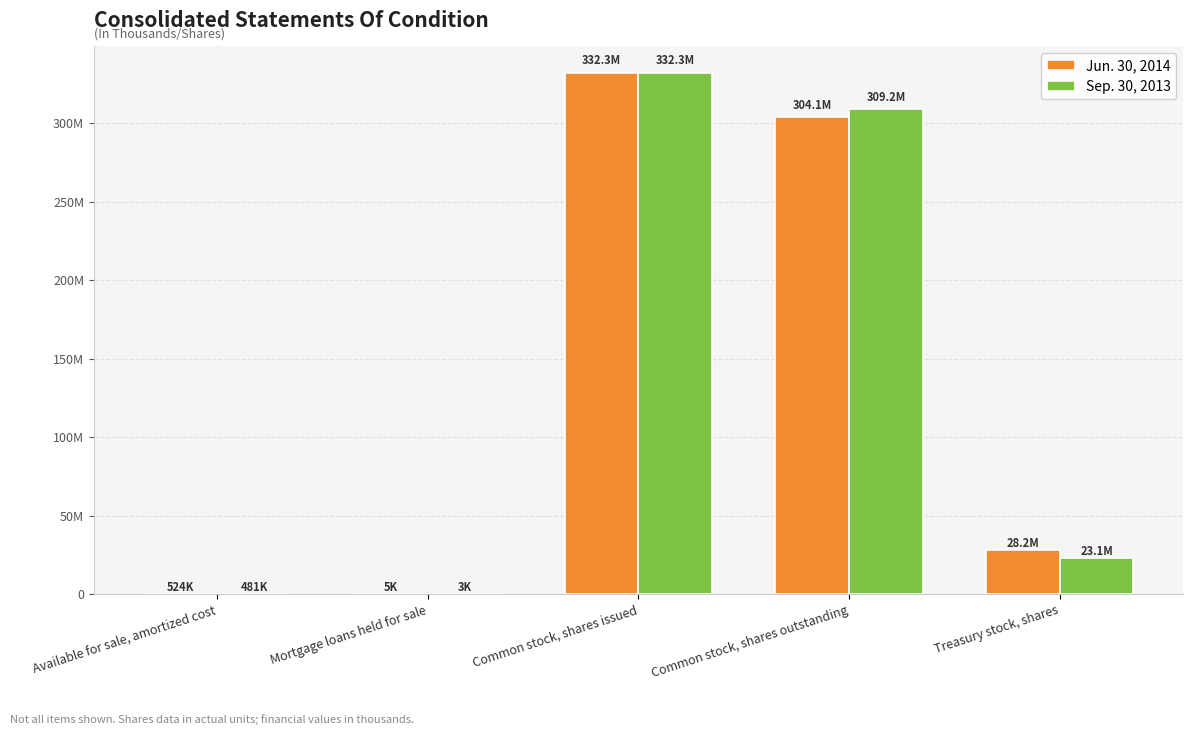

Are the bars grouped side by side (vs. stacked)?

Yes